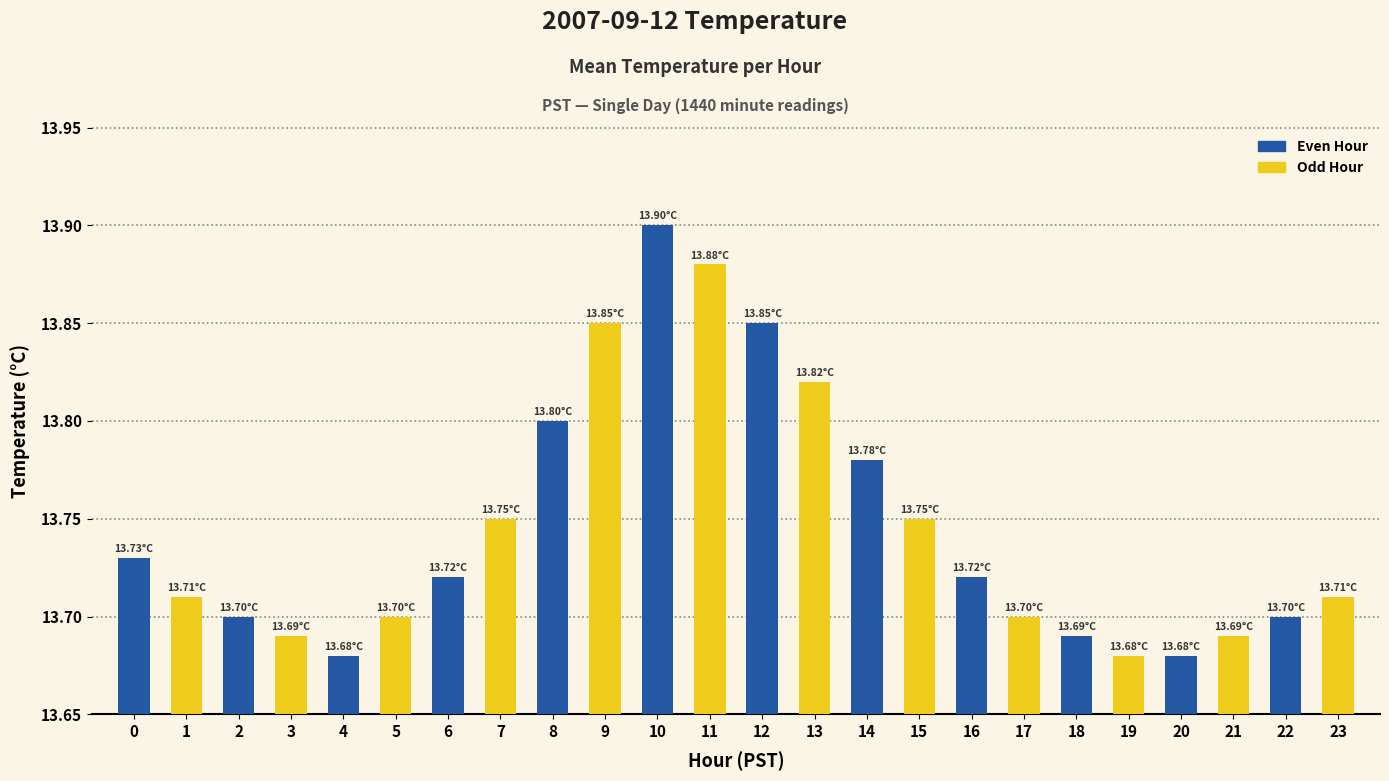

Rank the series at 14 from highest to lowest value.

Even Hour, Odd Hour